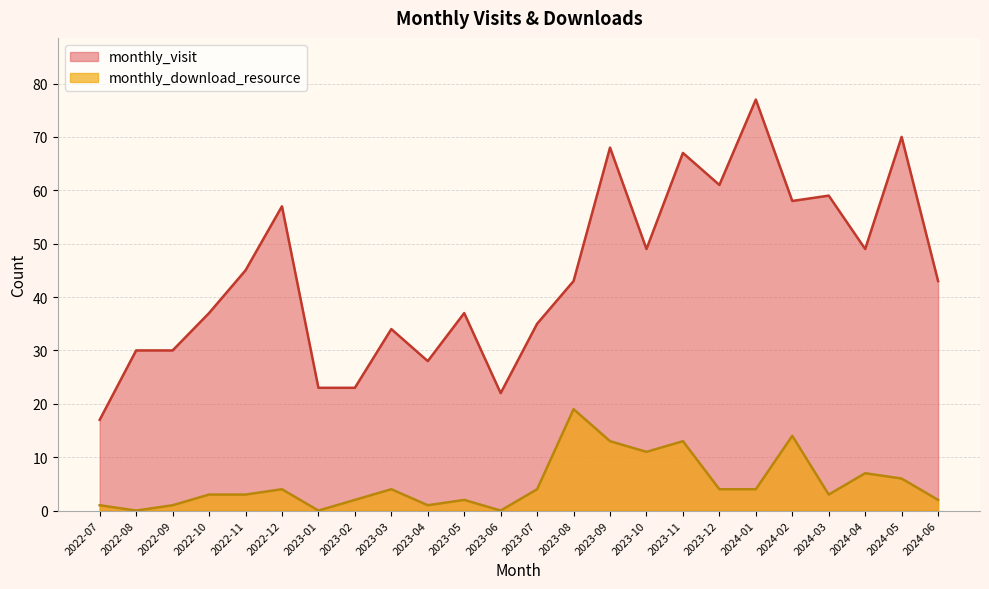

Where is the first local maximum for monthly_visit?

2022-12